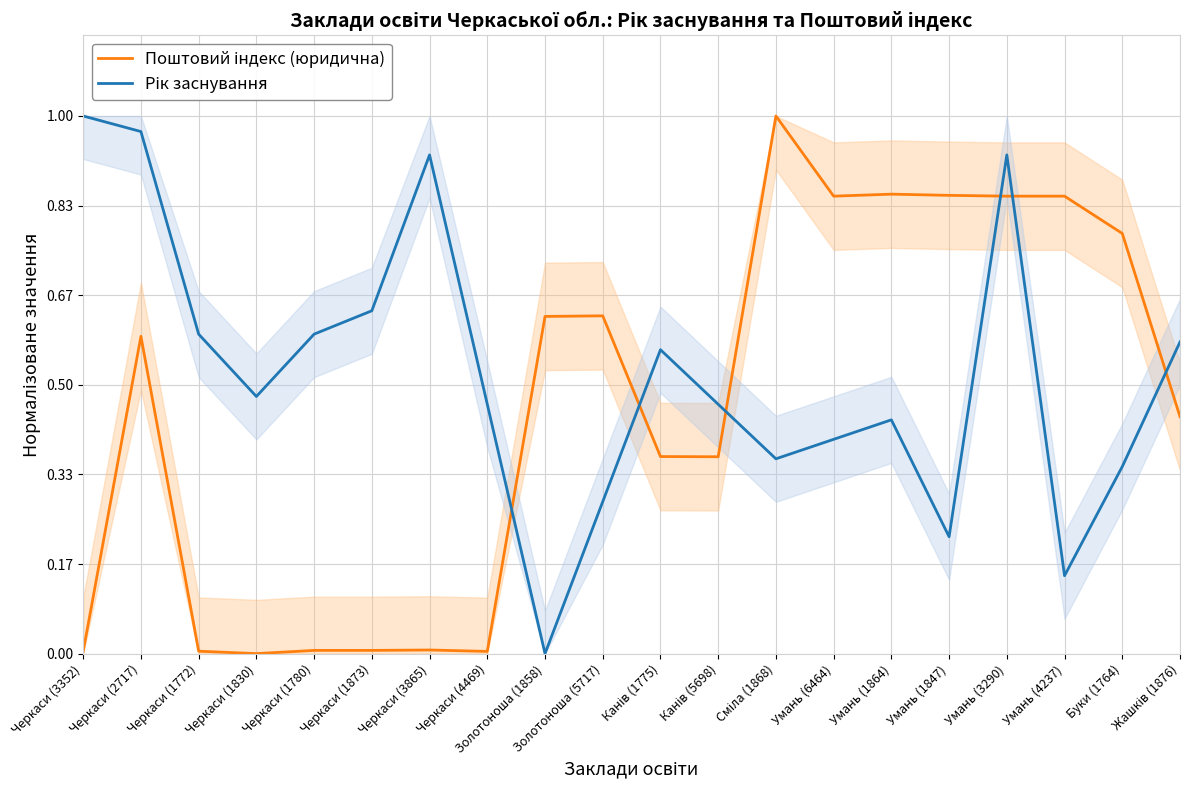

True or false: Поштовий індекс (юридична) has more than 2 interior local peaks.

True